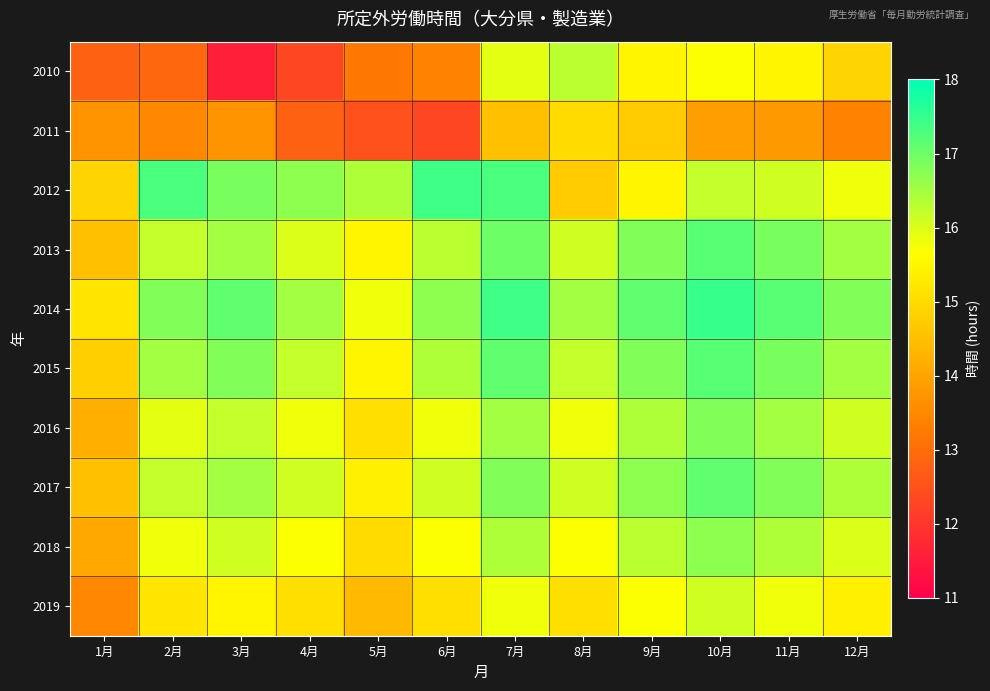

Reading right to left, extract all data points from this chart.

2010: 12月=14.9	11月=15.5	10月=15.7	9月=15.5	8月=16.3	7月=15.9	6月=13.4	5月=13.2	4月=12.3	3月=11.6	2月=12.9	1月=12.8
2011: 12月=13.4	11月=13.8	10月=13.9	9月=14.7	8月=15.0	7月=14.5	6月=12.3	5月=12.5	4月=12.8	3月=13.7	2月=13.5	1月=13.7
2012: 12月=15.8	11月=16.1	10月=16.2	9月=15.5	8月=14.7	7月=17.3	6月=17.4	5月=16.4	4月=16.7	3月=16.9	2月=17.3	1月=14.9
2013: 12月=16.5	11月=16.9	10月=17.2	9月=16.8	8月=16.1	7月=17.0	6月=16.3	5月=15.5	4月=16.0	3月=16.5	2月=16.2	1月=14.5
2014: 12月=16.8	11月=17.2	10月=17.5	9月=17.1	8月=16.5	7月=17.4	6月=16.7	5月=15.8	4月=16.5	3月=17.1	2月=16.8	1月=15.2
2015: 12月=16.5	11月=16.9	10月=17.2	9月=16.8	8月=16.2	7月=17.1	6月=16.4	5月=15.5	4月=16.2	3月=16.8	2月=16.5	1月=14.8
2016: 12月=16.1	11月=16.5	10月=16.8	9月=16.4	8月=15.8	7月=16.5	6月=15.8	5月=15.1	4月=15.8	3月=16.2	2月=15.9	1月=14.2
2017: 12月=16.4	11月=16.8	10月=17.1	9月=16.7	8月=16.1	7月=16.8	6月=16.1	5月=15.4	4月=16.1	3月=16.5	2月=16.2	1月=14.5
2018: 12月=16.0	11月=16.4	10月=16.7	9月=16.3	8月=15.7	7月=16.4	6月=15.7	5月=15.0	4月=15.7	3月=16.1	2月=15.8	1月=14.1
2019: 12月=15.4	11月=15.8	10月=16.1	9月=15.7	8月=15.1	7月=15.8	6月=15.1	5月=14.4	4月=15.1	3月=15.5	2月=15.2	1月=13.5